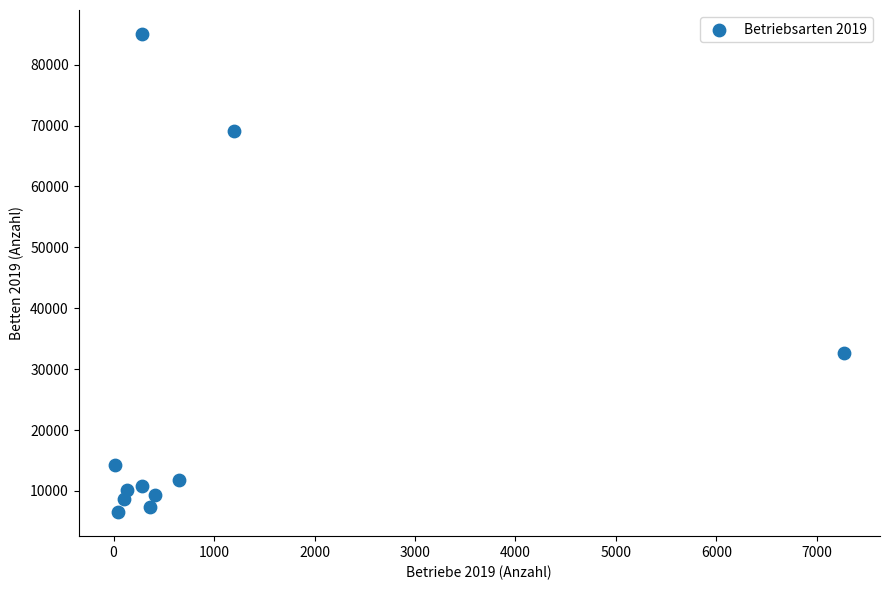

What Y value in the scatter plot is closest to 45775?

32572